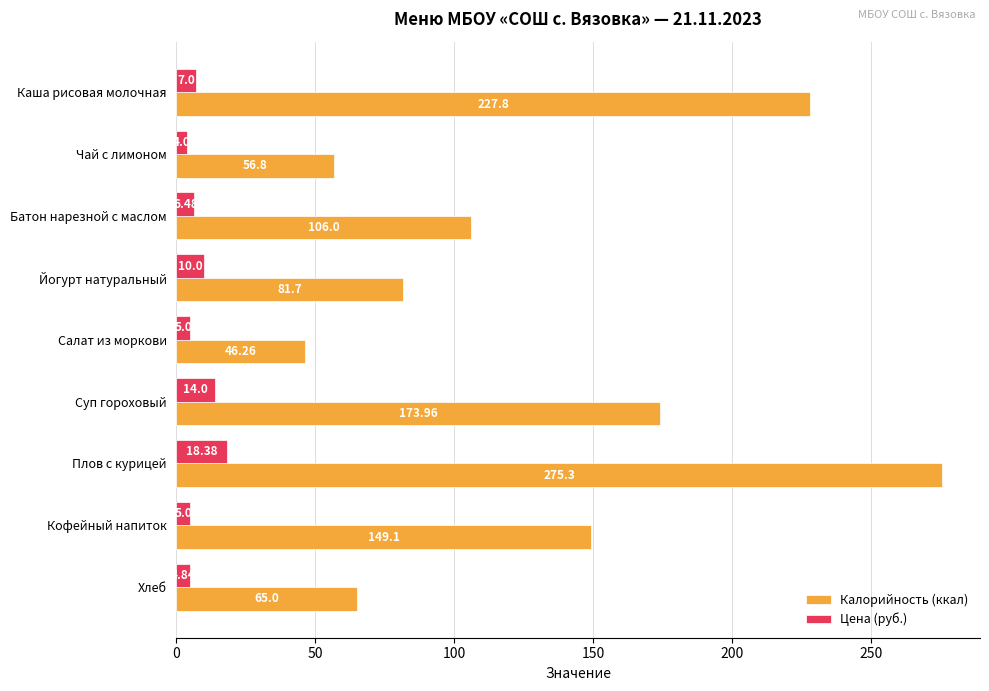

How many categories are shown in the chart?

9